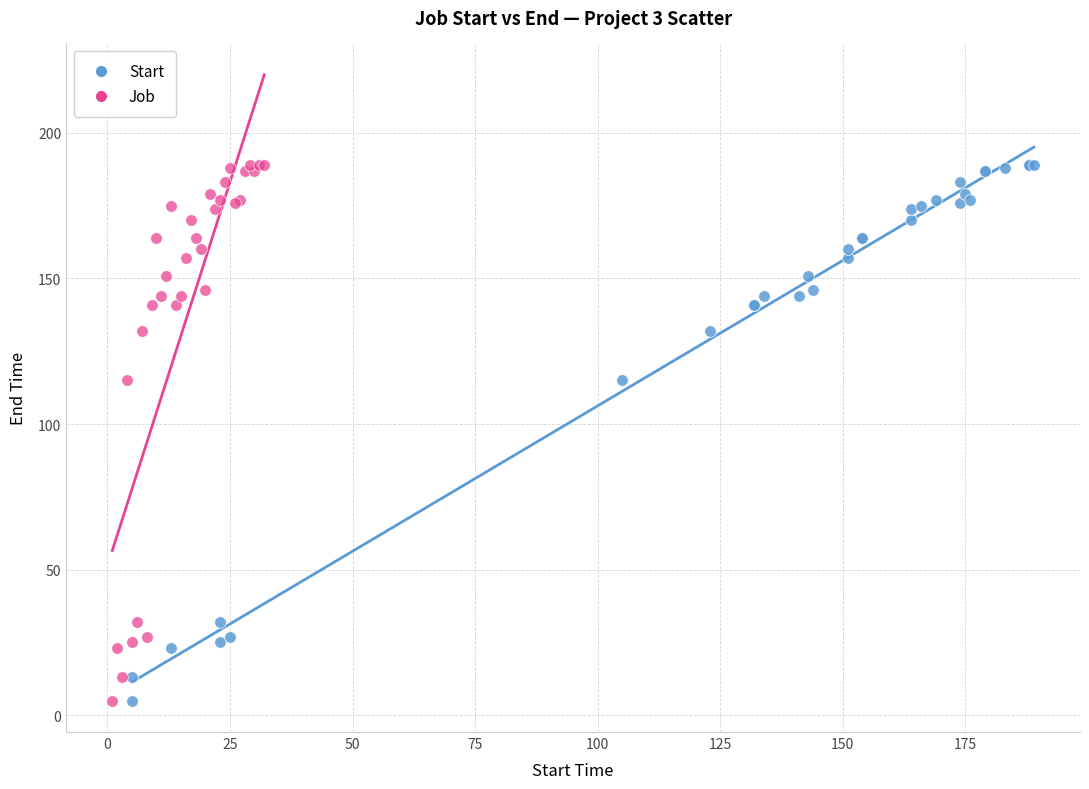

What are all the series names shown in the legend?

Start, Job